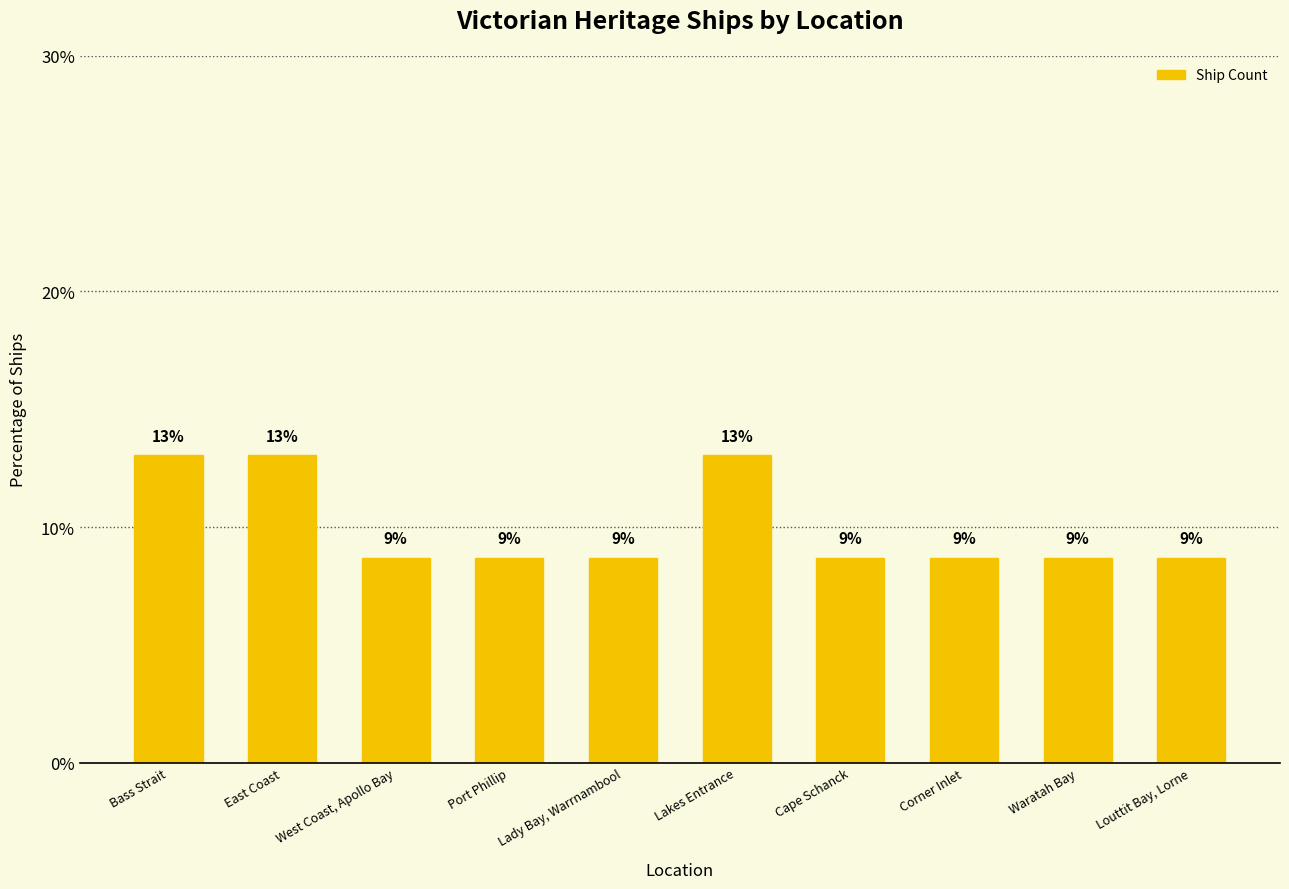

How many bars are there in total?

10